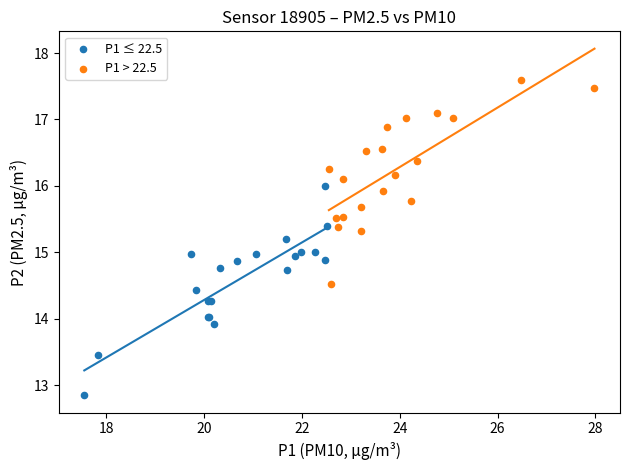

What are all the series names shown in the legend?

P1 ≤ 22.5, P1 > 22.5